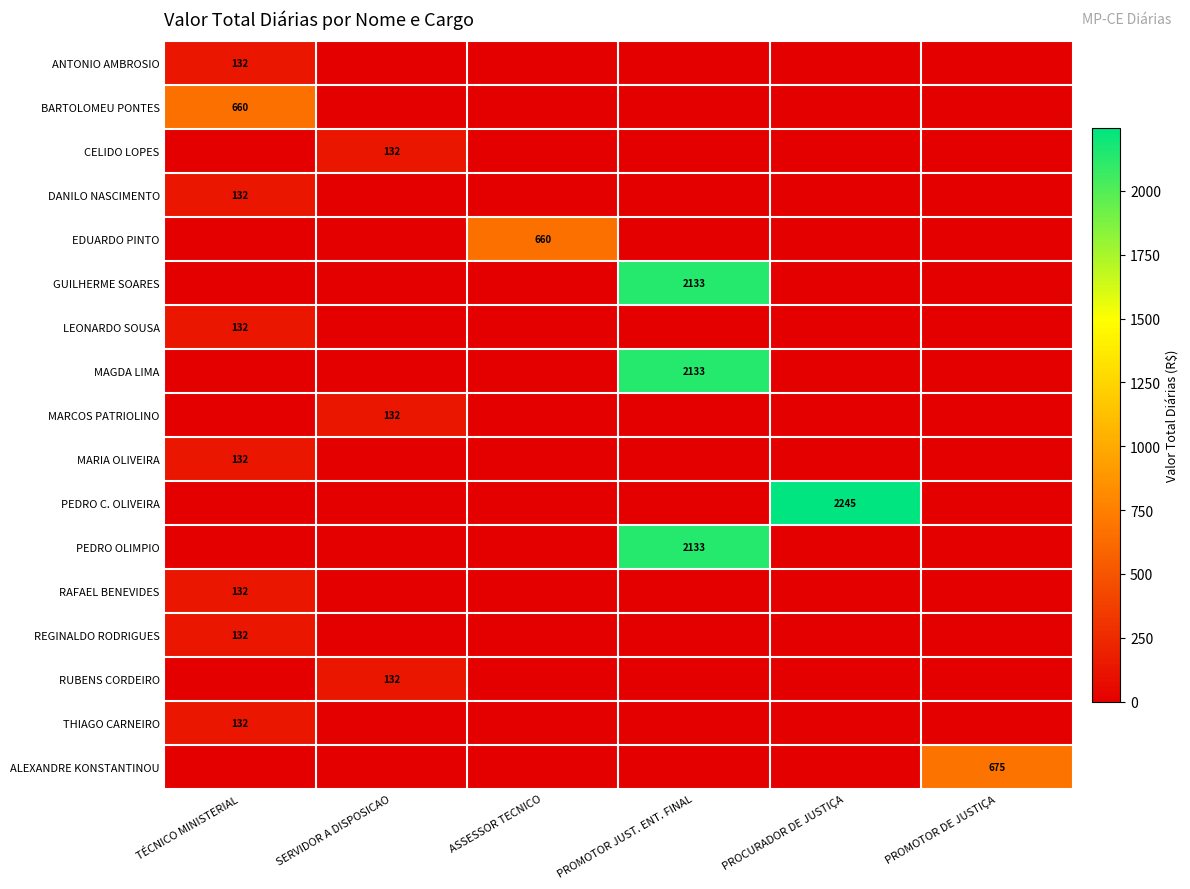

Is it true that LEONARDO SOUSA equals -55.9 at ASSESSOR TECNICO?

False